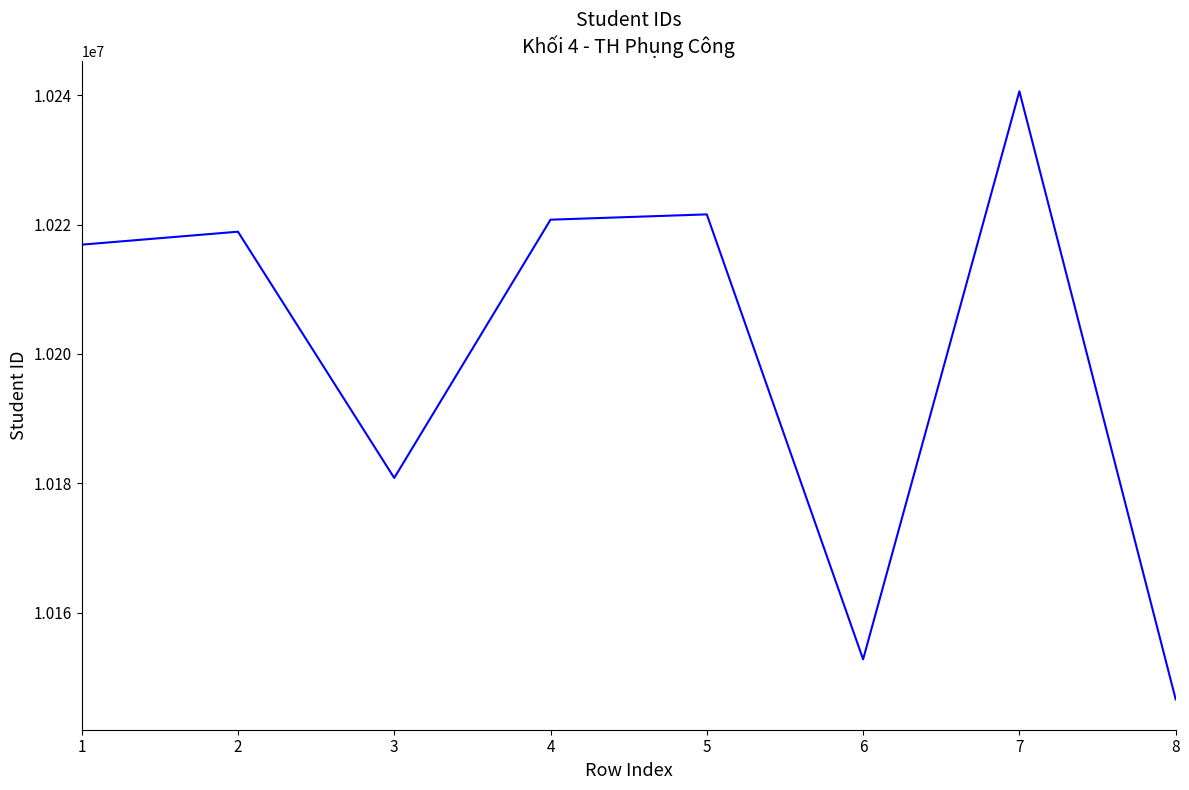

The value at 4 is 3825841. True or false?

False